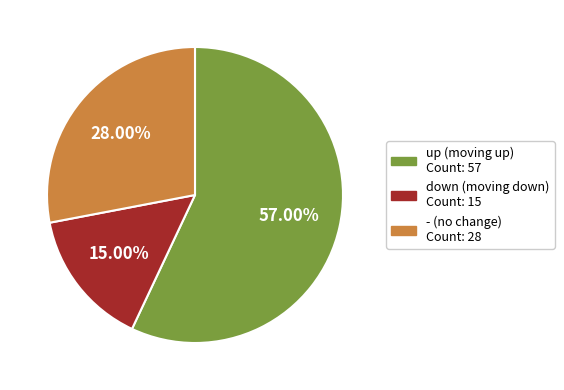

To the nearest percent, what is the combined percentage of down and -?

43%